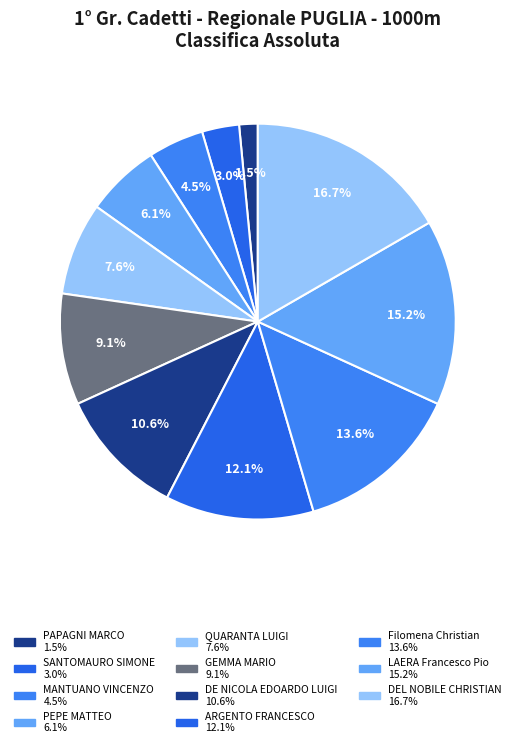

What is the total percentage of DEL NOBILE CHRISTIAN and SANTOMAURO SIMONE?

19.7%